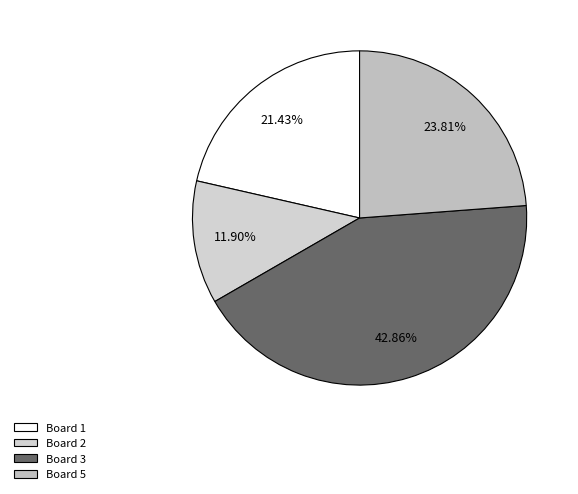

How much of the chart is everything except Board 3?

57.1%